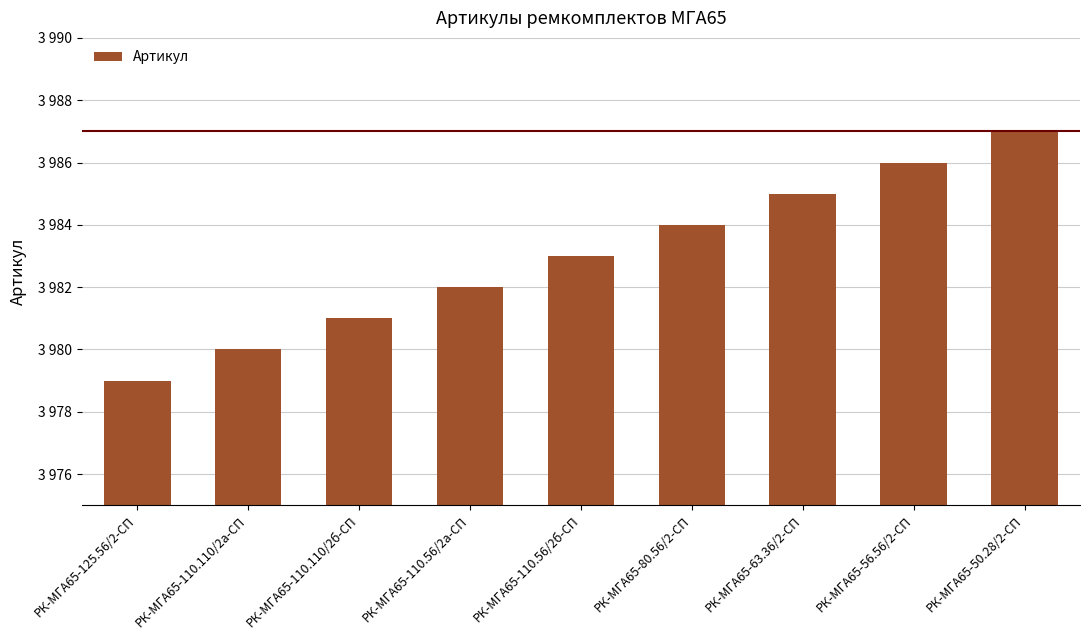

Are the bars horizontal?

No